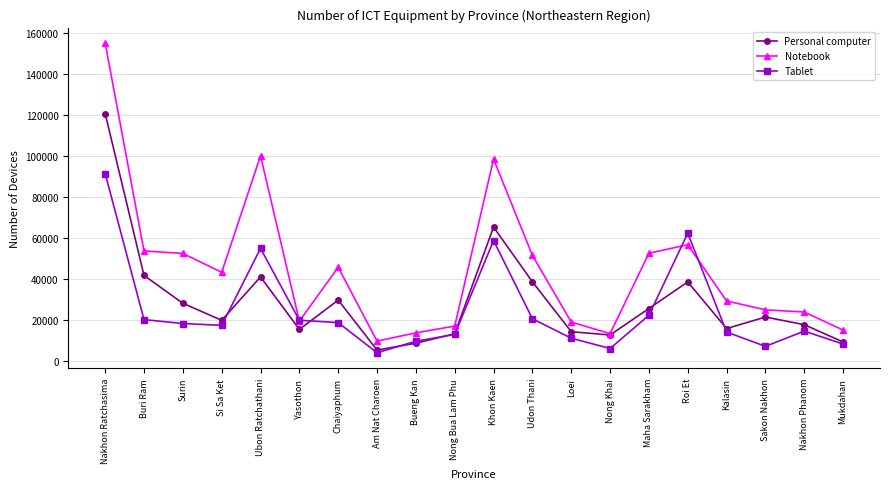

What is the spread (max minus min) of values at Sakon Nakhon?

17780